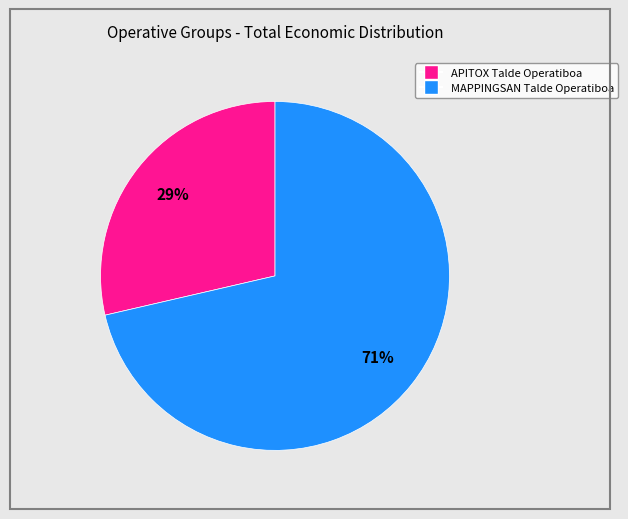

True or false: APITOX Talde Operatiboa accounts for 29% of the total.

True